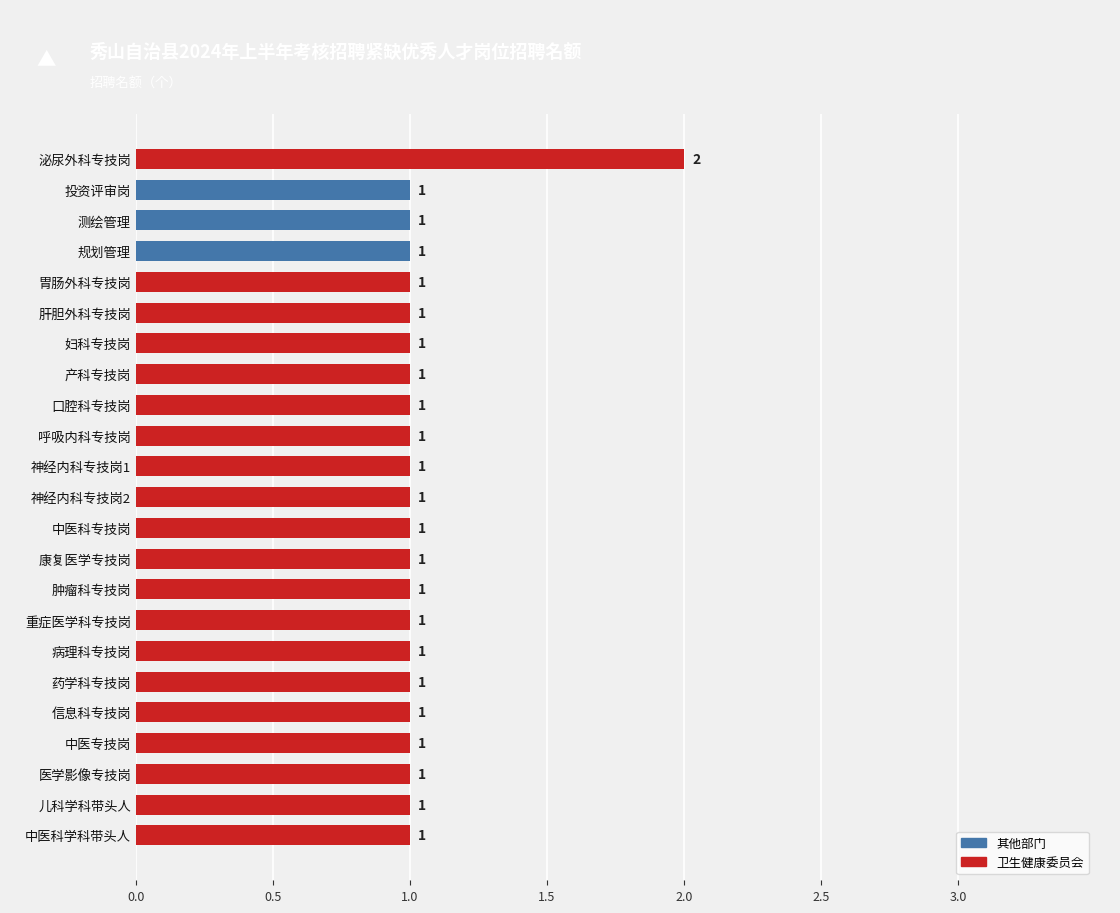

What is the value of the 6th bar from the top?

1